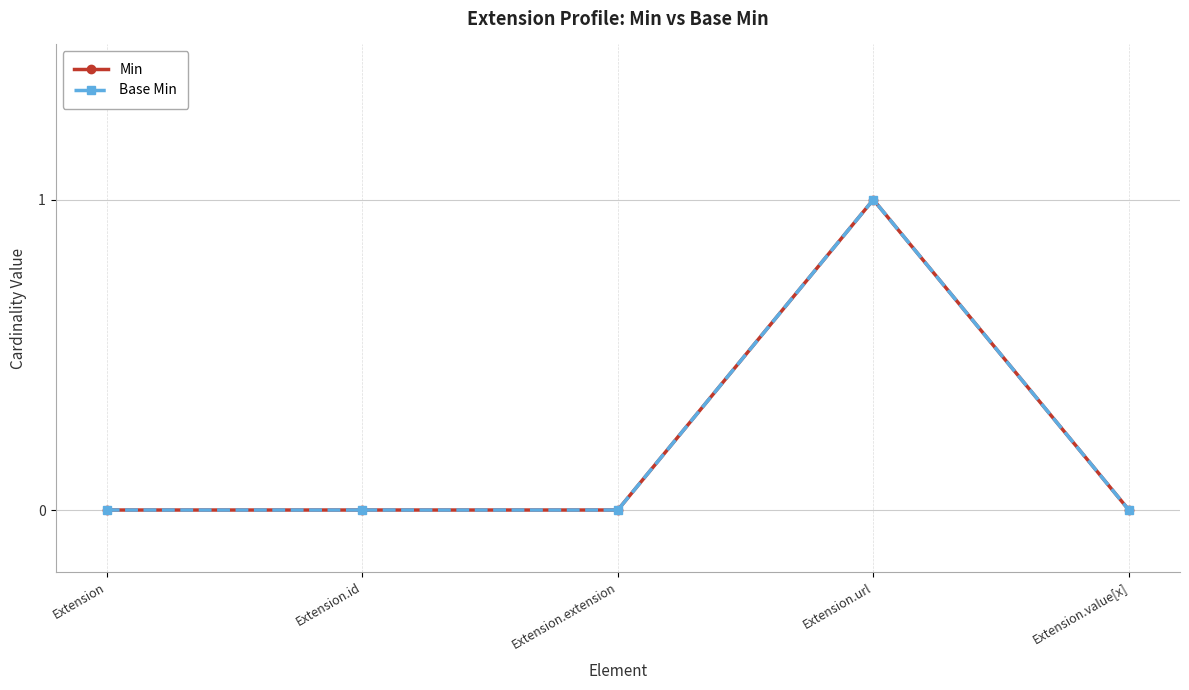

At which label is Base Min closest to 0?

Extension